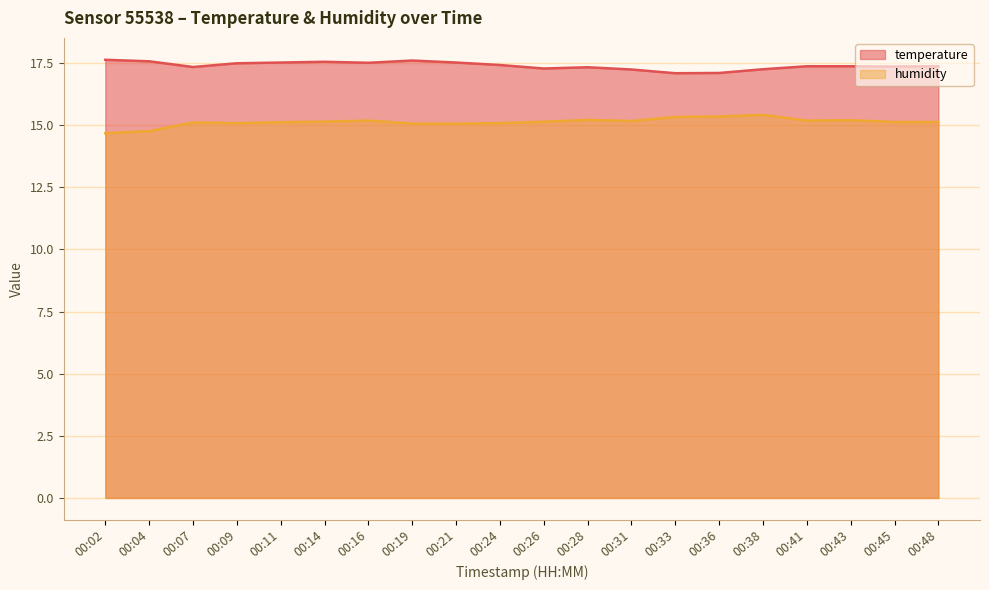

True or false: humidity and temperature intersect in this chart.

False